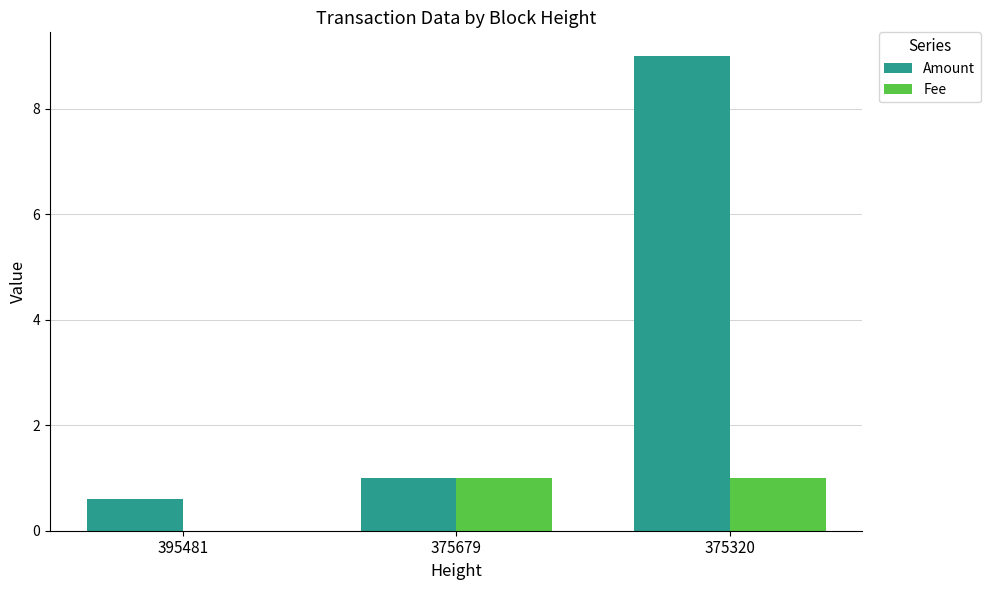

True or false: Fee has a value of 1.0 at 375320.

True